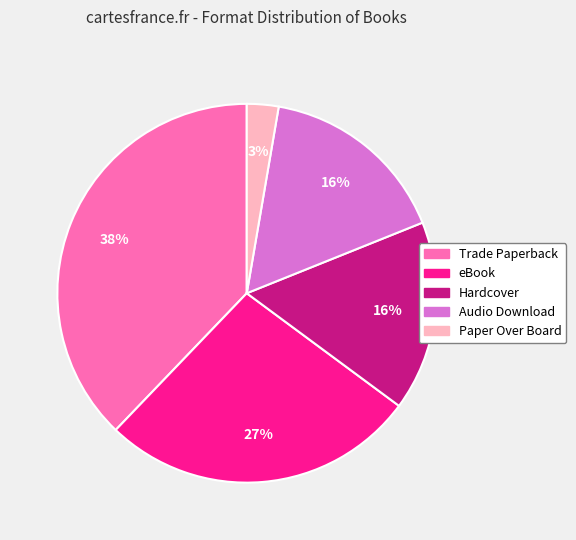

Count the number of slices in the pie.

5